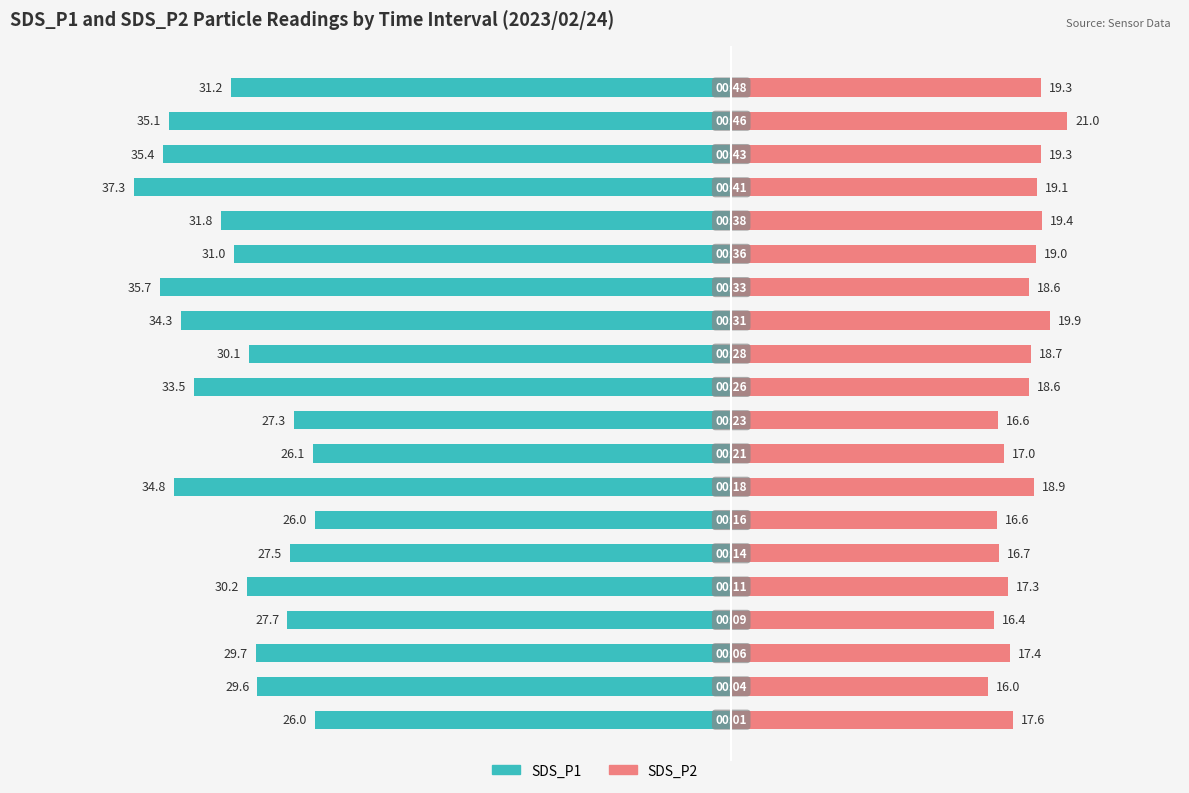

List the labels in order of SDS_P2 value, smallest first.

1, 3, 6, 9, 5, 8, 4, 2, 0, 10, 13, 11, 7, 14, 16, 17, 19, 15, 12, 18